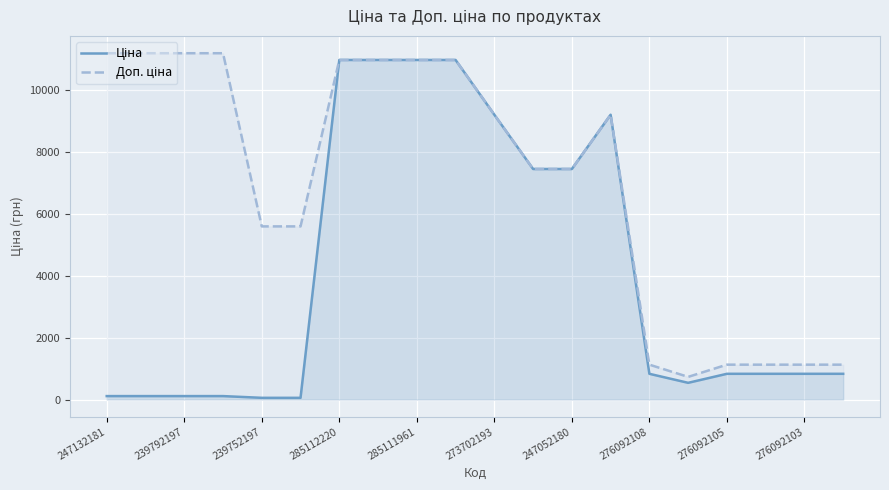

What is the maximum value shown in the chart?

11182.0